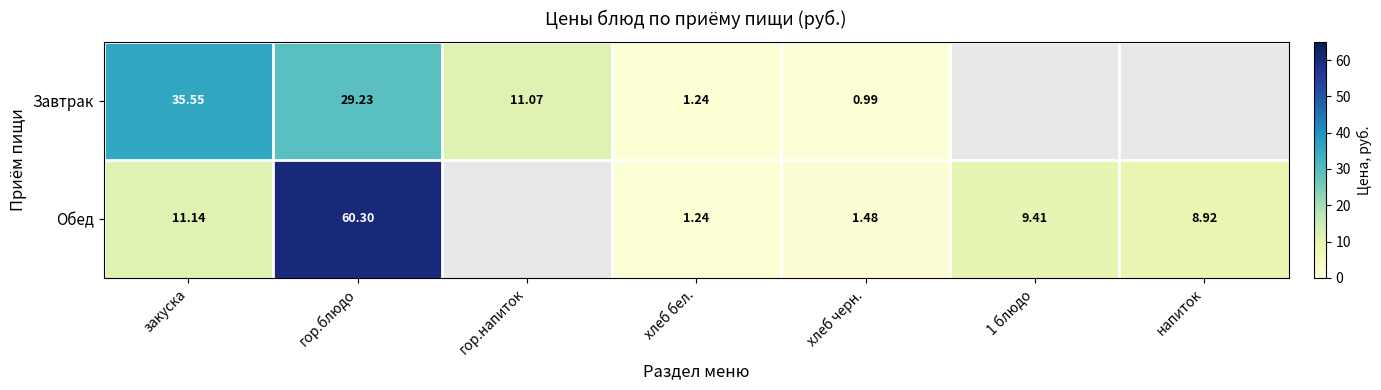

Is the value of Завтрак at гор.блюдо greater than the value of Обед at напиток?

Yes